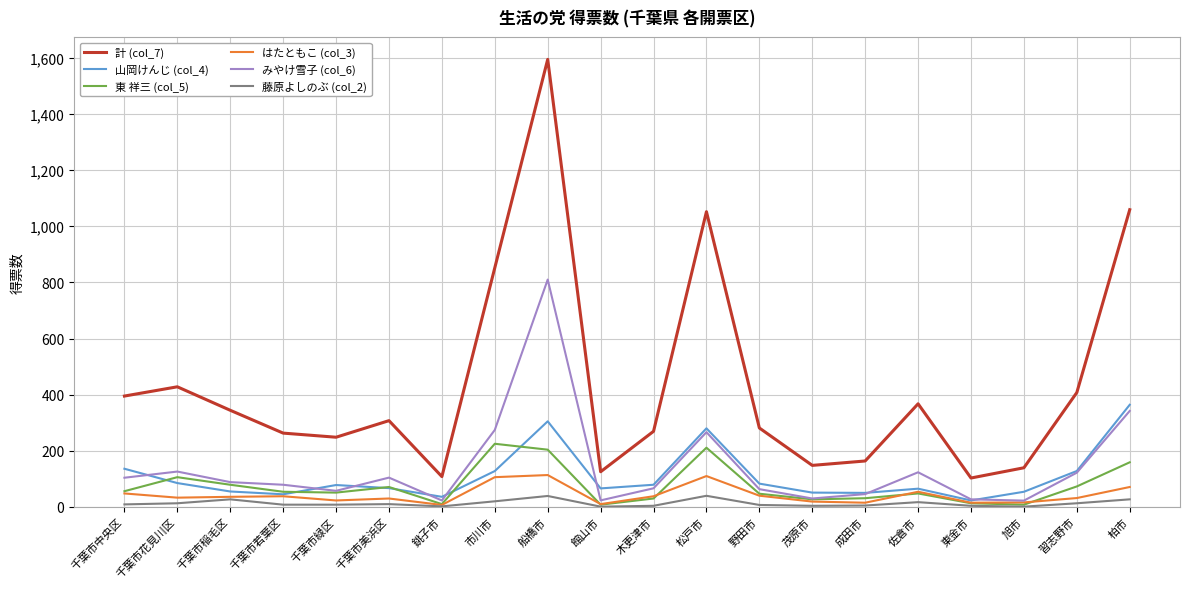

Which label corresponds to the largest value in the chart?

船橋市